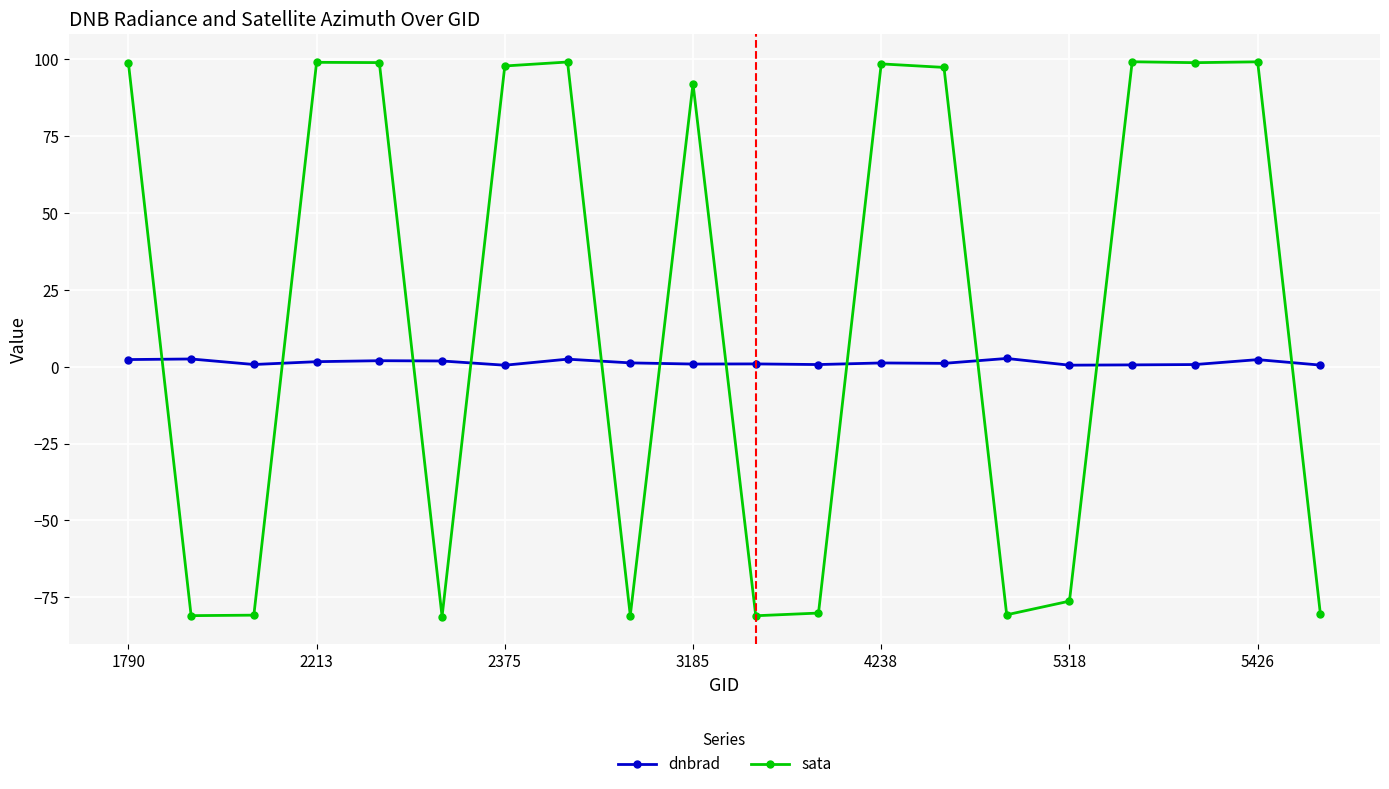

Which series has the largest total across all categories?

sata